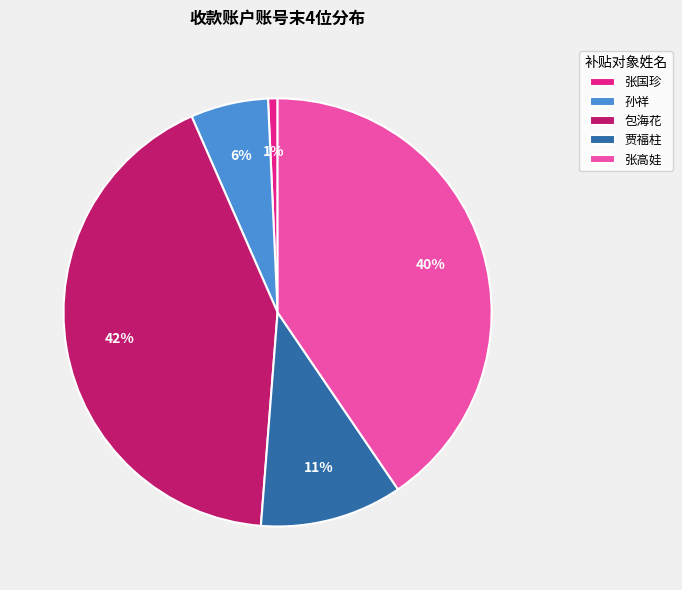

Approximately how many times larger is the value at 贾福柱 compared to 包海花?

0.3